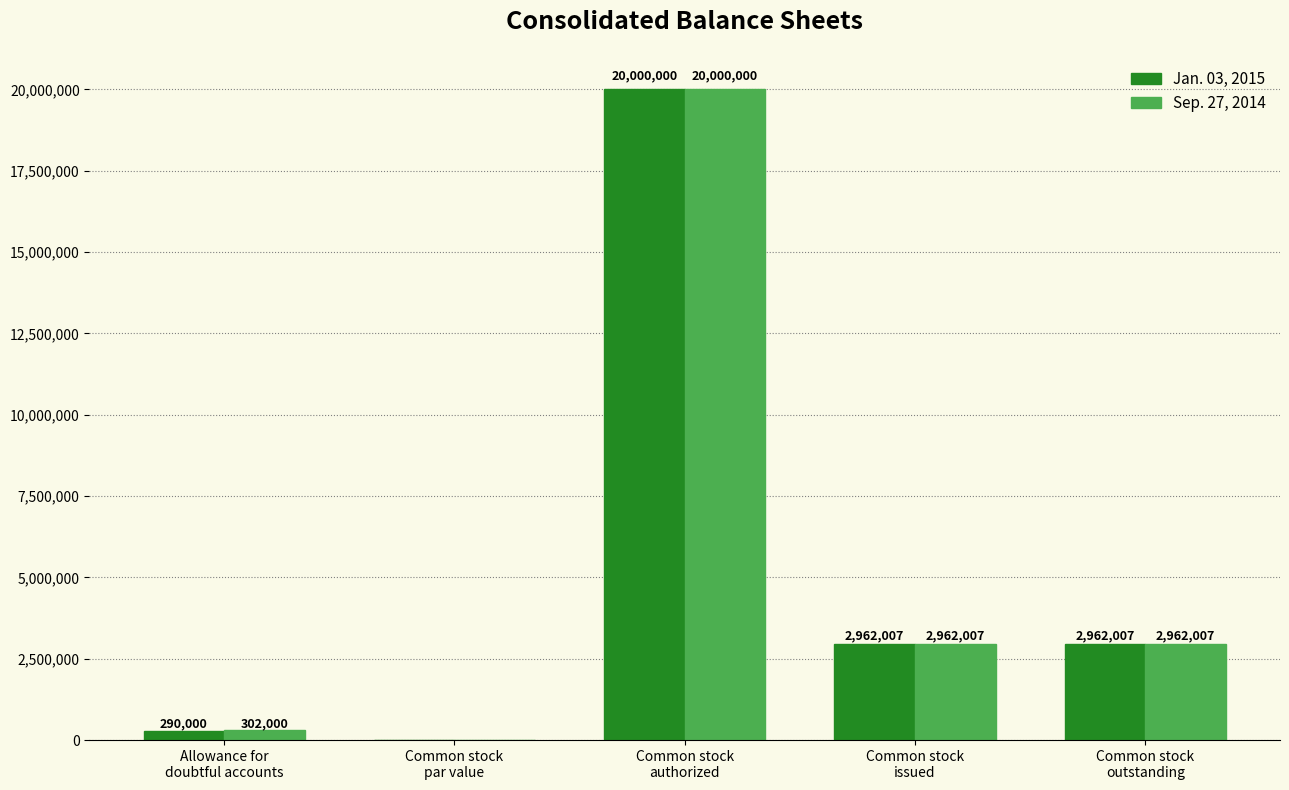

What is the sum of all Sep. 27, 2014 values?

26226014